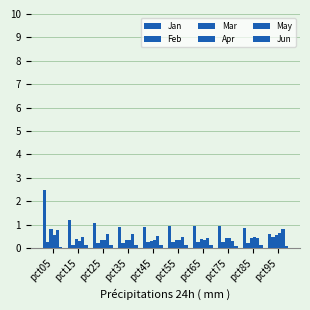

What is the spread (max minus min) of values at pct25?

0.9